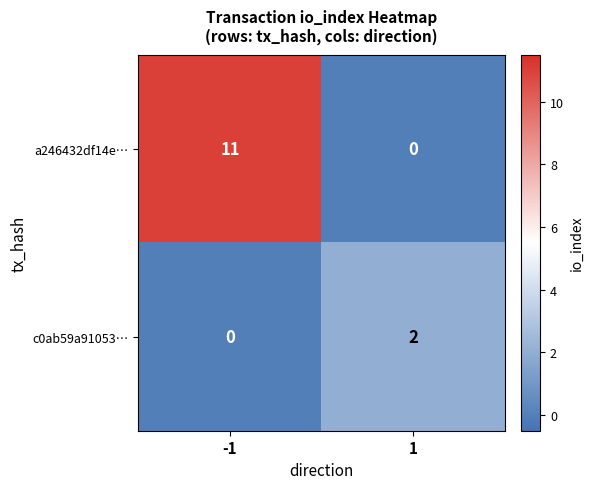

What is the difference between the maximum and minimum values in the a246432df14e… series?

11